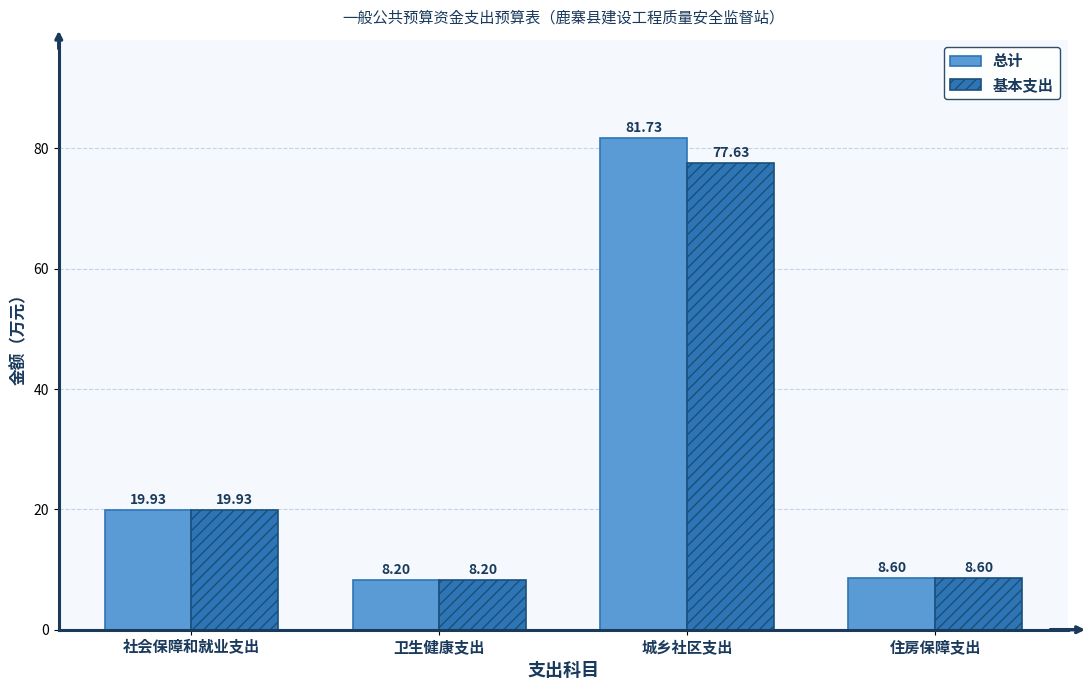

What is the minimum value shown in the chart?

8.2